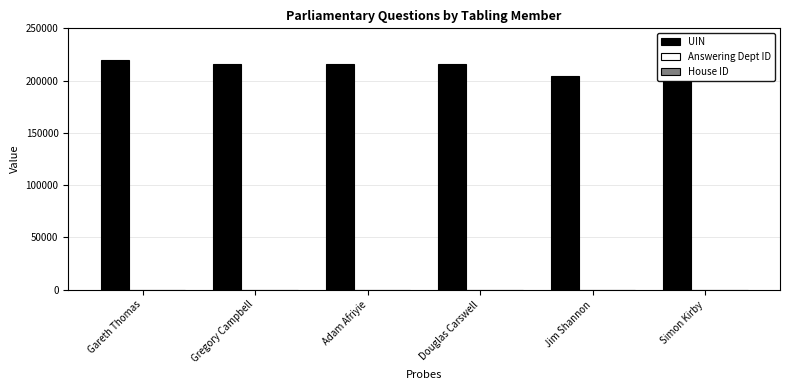

How many data points does each series have?

6